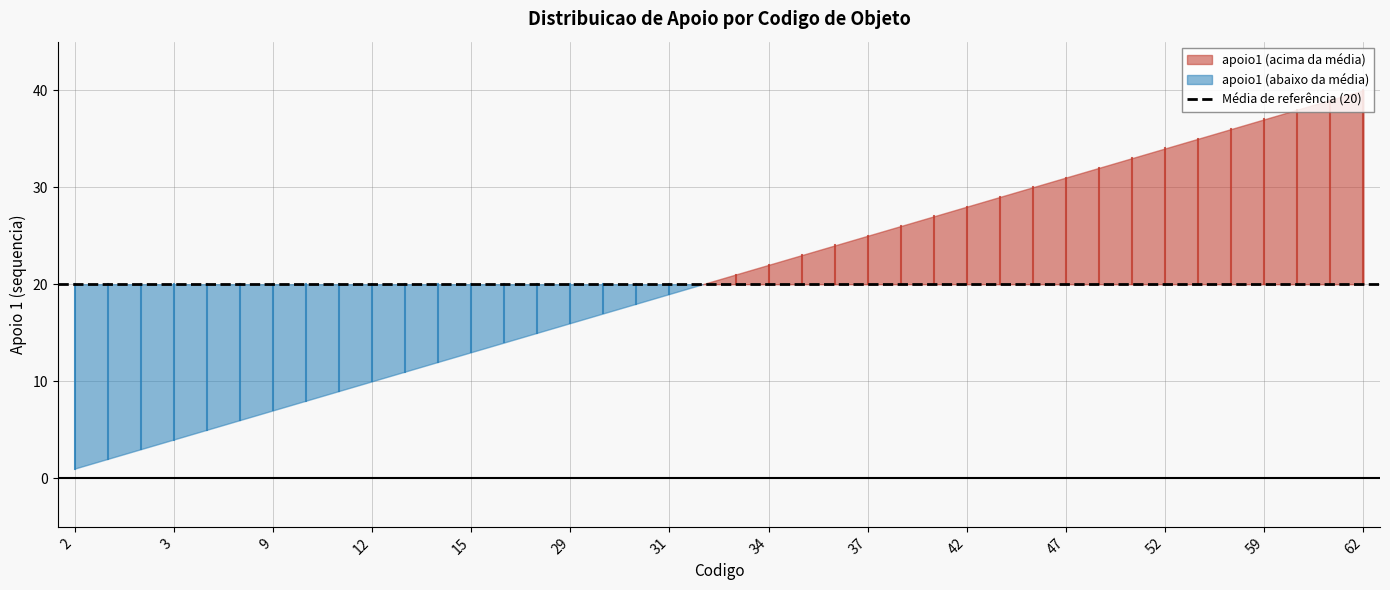

How many lines are shown in the chart?

1